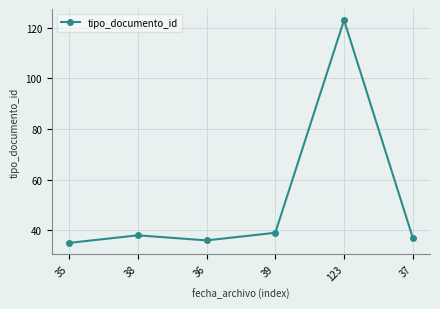

Which has a higher value, 38 or 37?

38